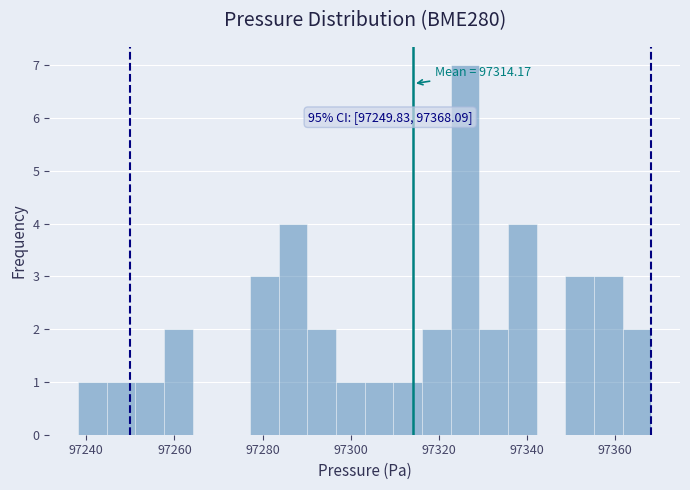

Around what value on the x-axis is the tallest bar? Give the approximate position of its centre, as read against the axis.

97326